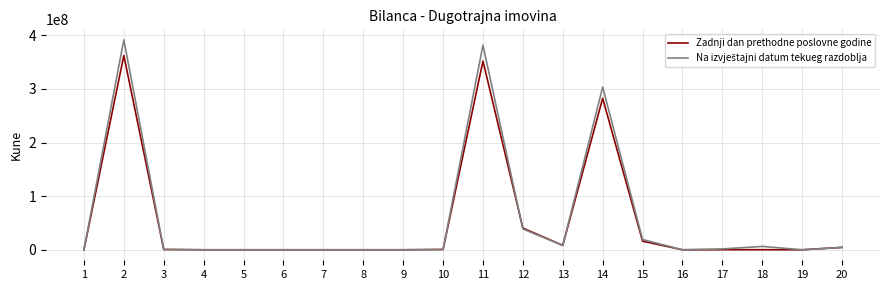

What is the greatest value displayed?

391513300